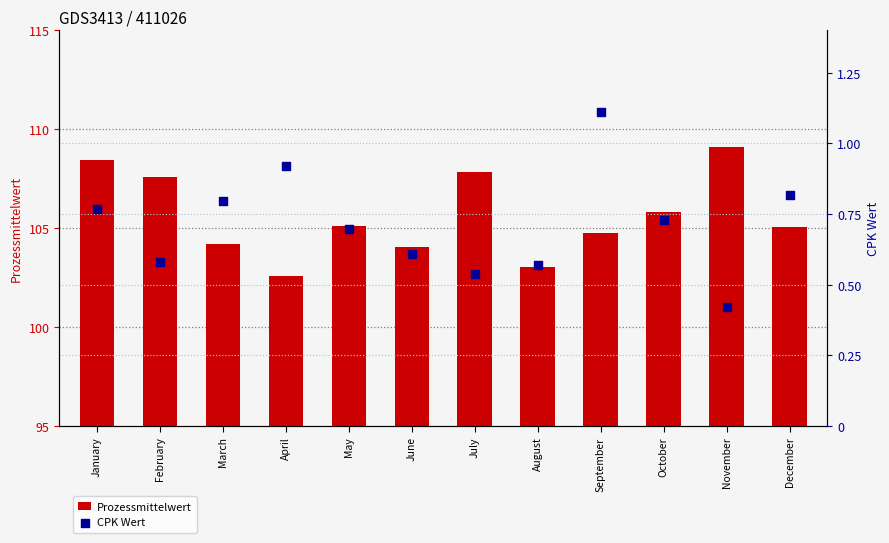

Is the value of CPK Wert at December greater than the value of Prozessmittelwert at August?

No